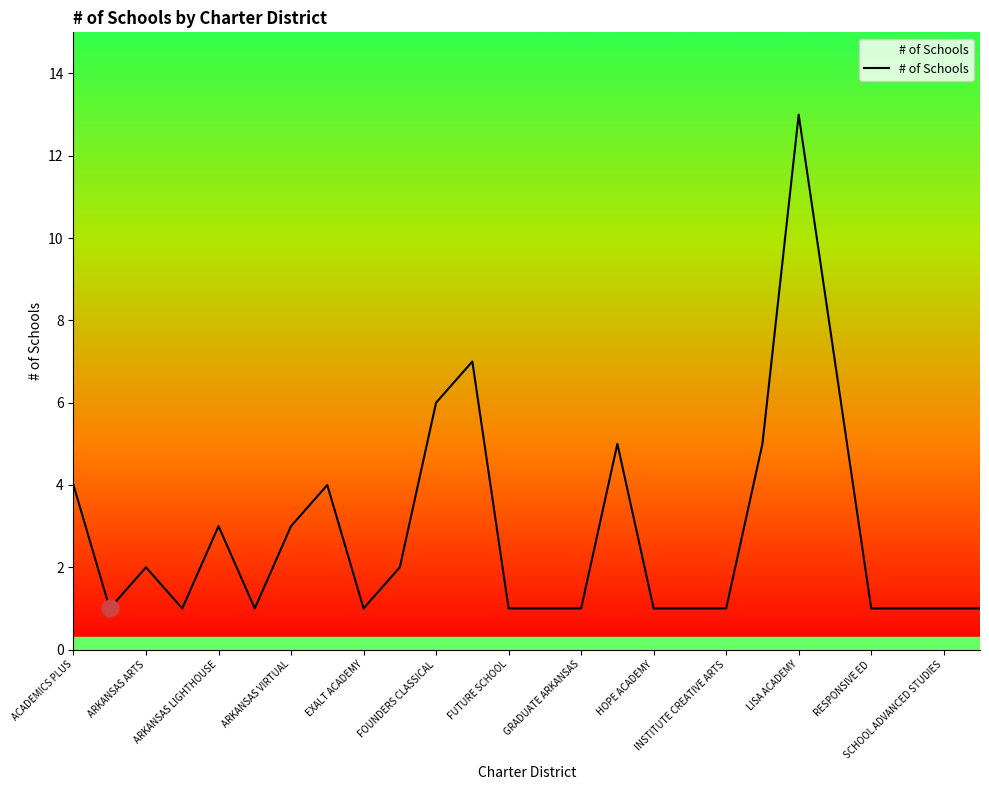

What is the greatest value displayed?

13